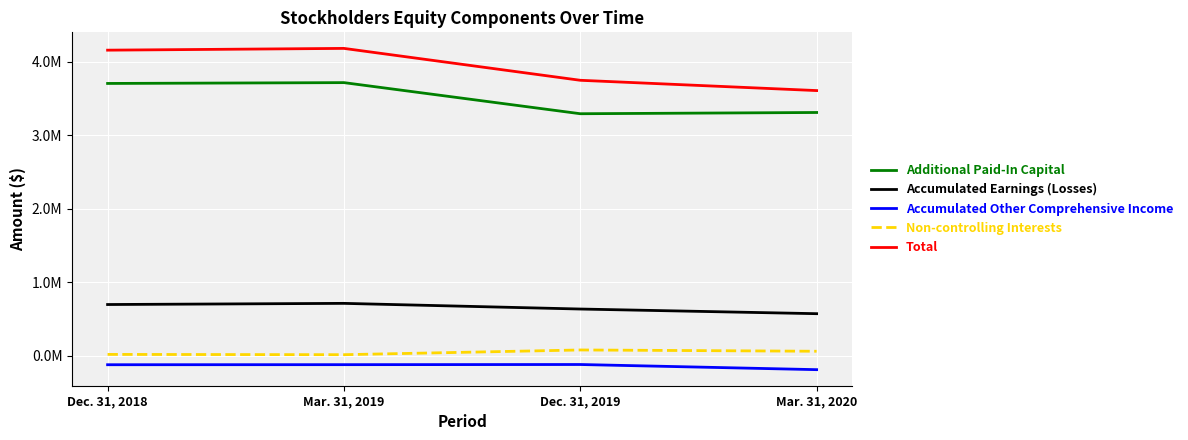

What is the approximate value of Accumulated Other Comprehensive Income at Mar. 31, 2020?

-192218